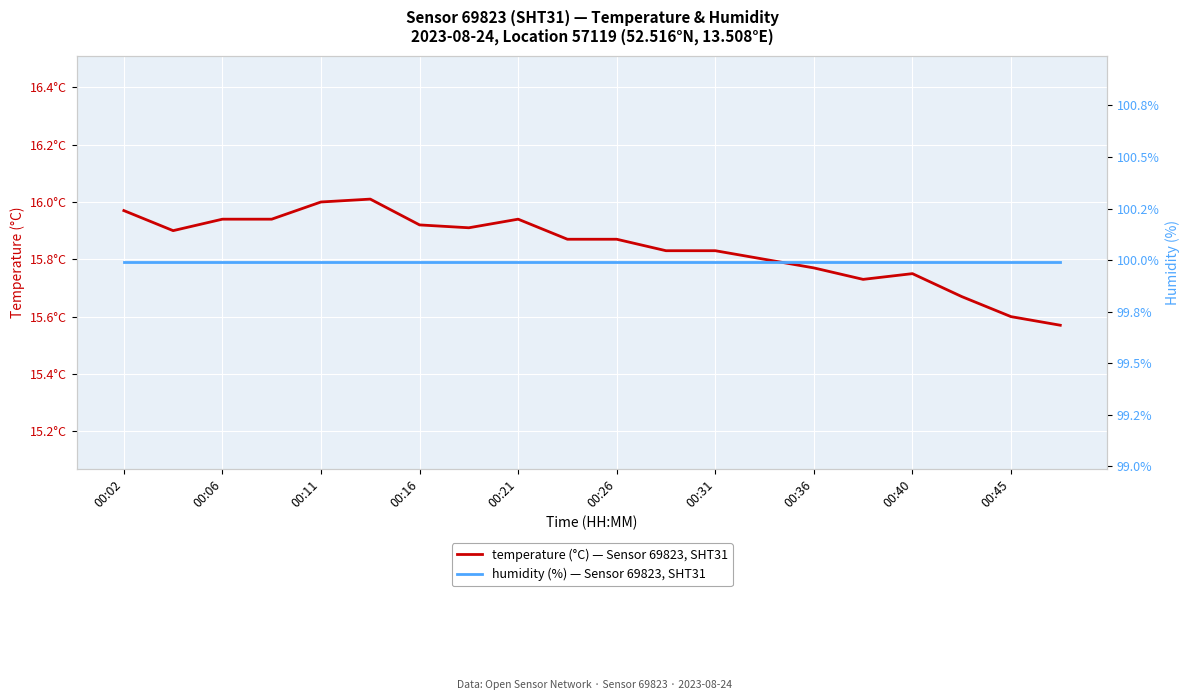

The value of temperature at 00:16 is 4.5. True or false?

False